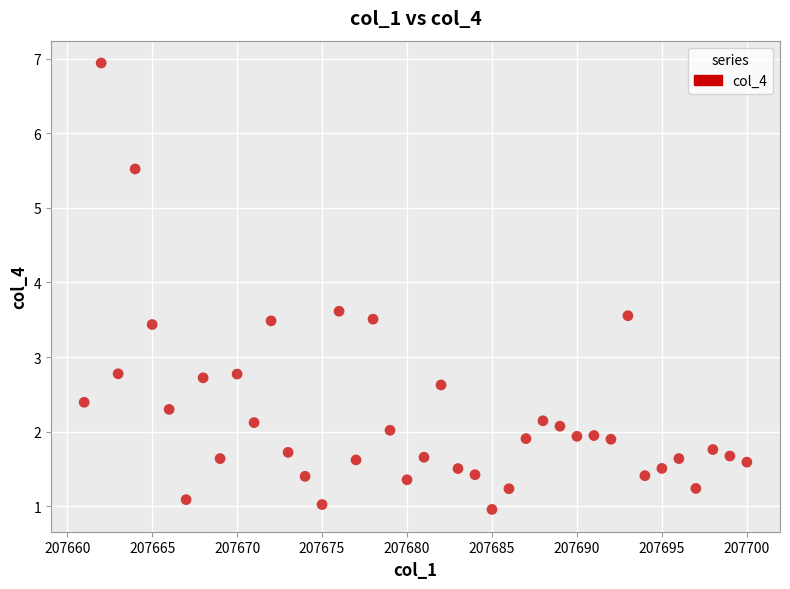

What is the range of Y values (max minus min)?

6.0